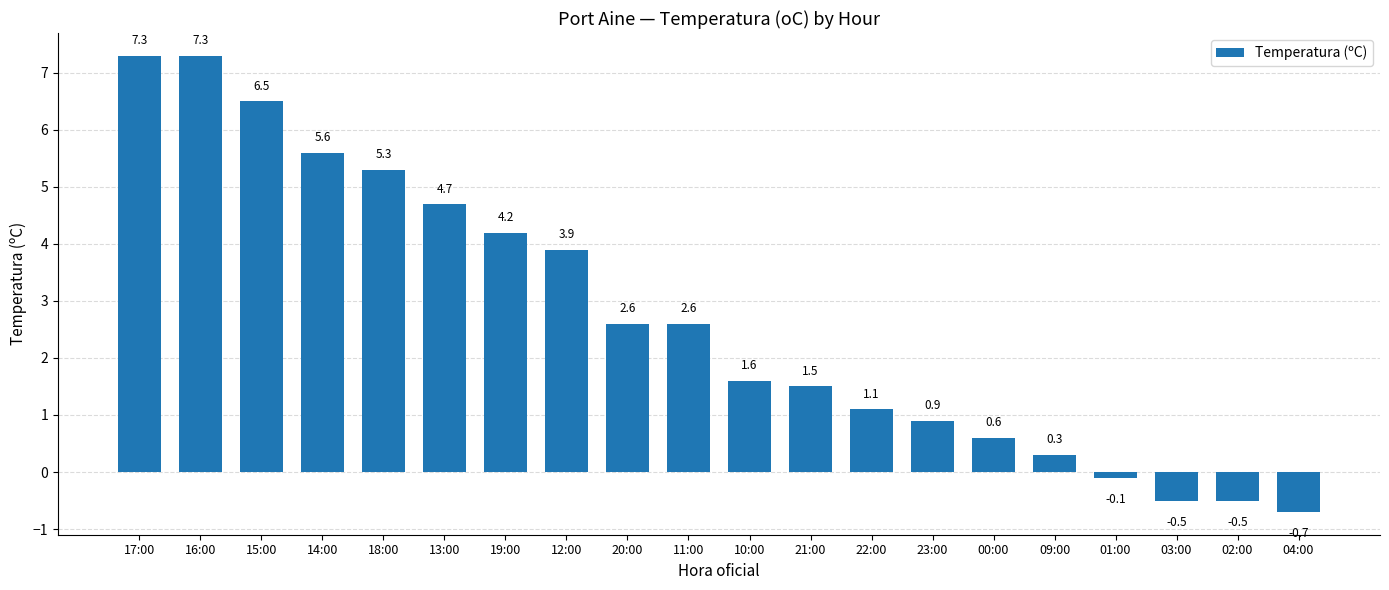

Read the value at 18:00.

5.3